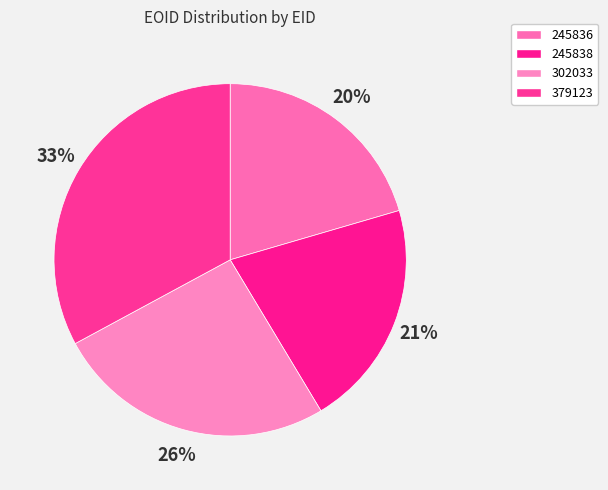

Rank the categories by value from lowest to highest.

245836, 245838, 302033, 379123